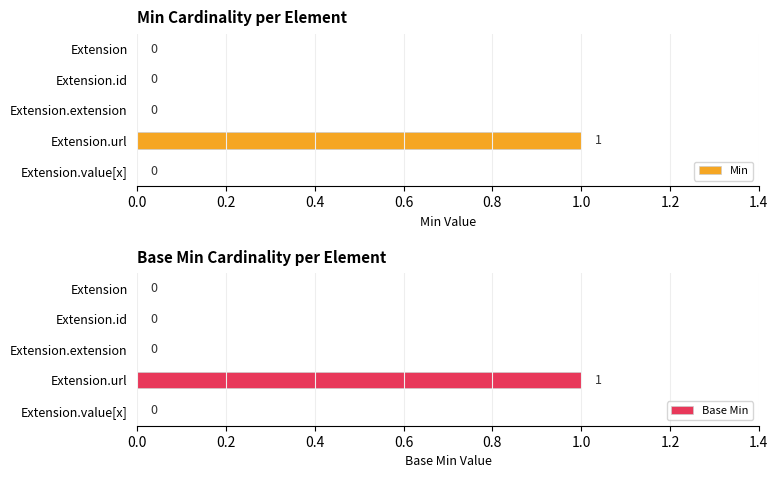

Is it true that Min equals 1 at Extension.url?

True